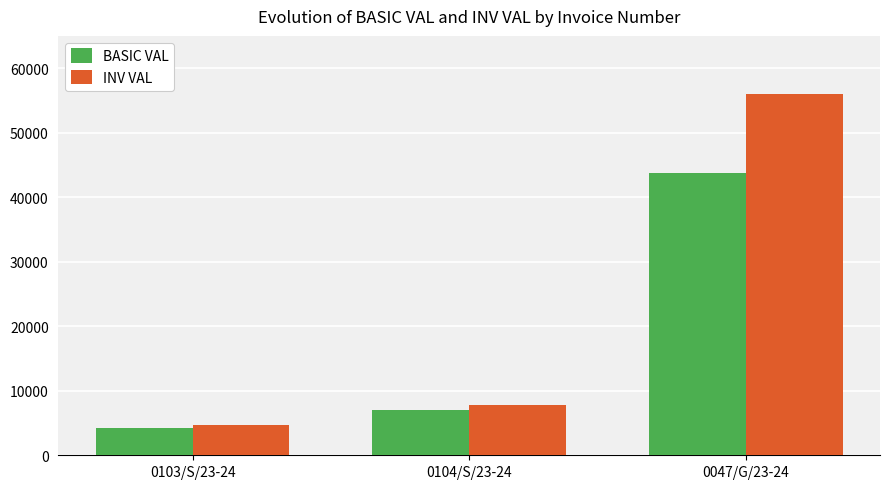

At which category is the sum across all series the highest?

0047/G/23-24